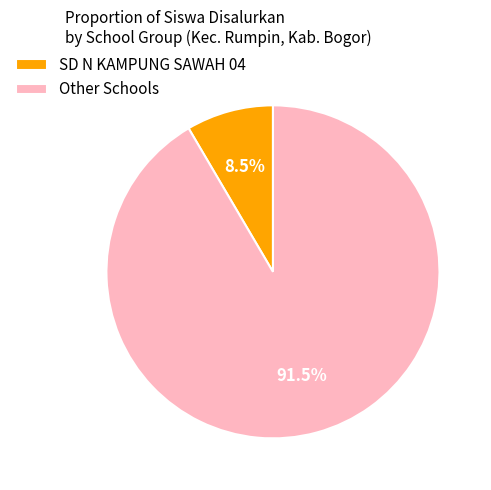

Which has a higher value, SD N KAMPUNG SAWAH 04 or Other Schools?

Other Schools